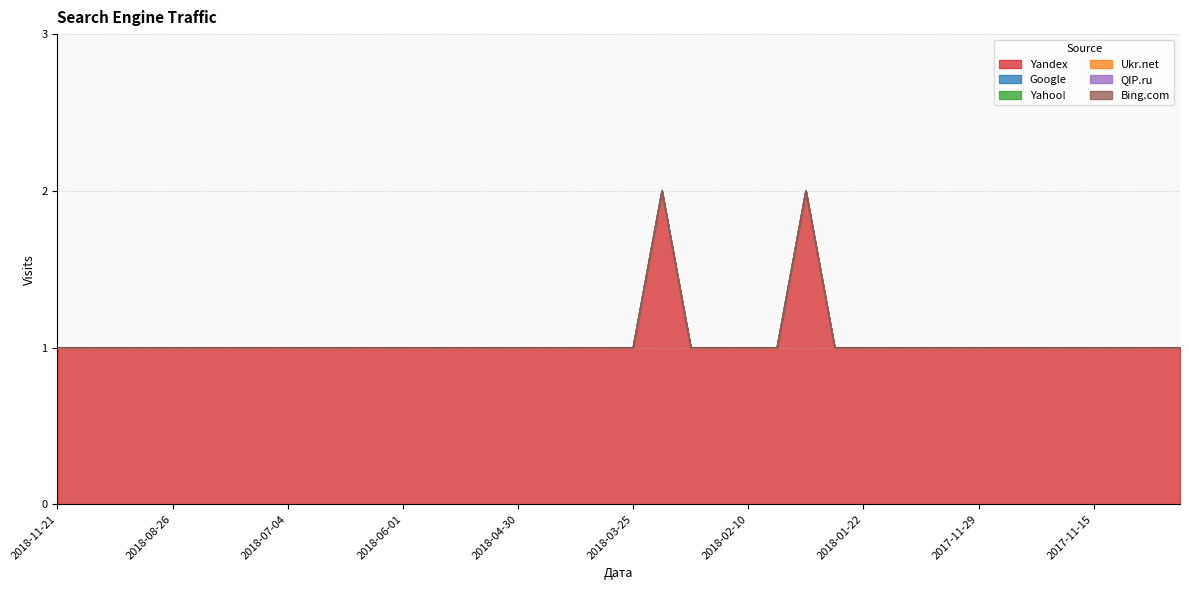

True or false: Bing.com and Yandex cross at least once.

False